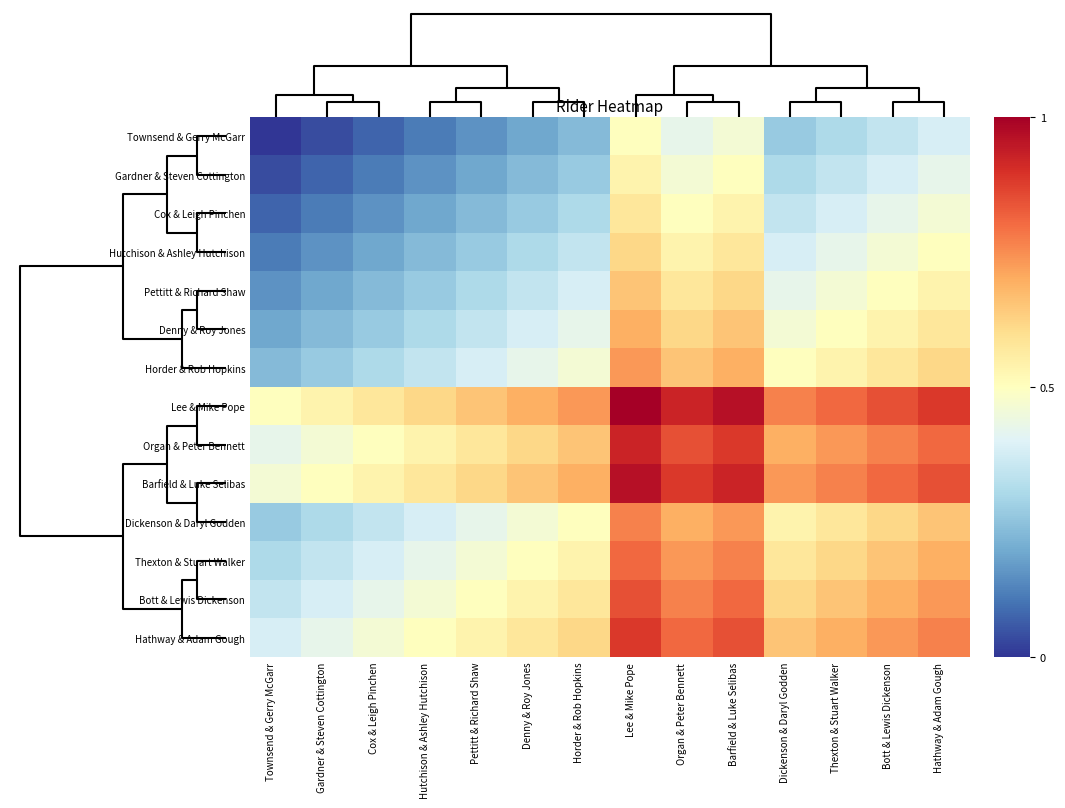

Reading left to right, what are all the values shown in this chart?

Townsend & Gerry McGarr: Townsend & Gerry McGarr=0.0	Gardner & Steven Cottington=0.0	Cox & Leigh Pinchen=0.1	Hutchison & Ashley Hutchison=0.1	Pettitt & Richard Shaw=0.2	Denny & Roy Jones=0.2	Horder & Rob Hopkins=0.2	Lee & Mike Pope=0.5	Organ & Peter Bennett=0.4	Barfield & Luke Selibas=0.5	Dickenson & Daryl Godden=0.3	Thexton & Stuart Walker=0.3	Bott & Lewis Dickenson=0.3	Hathway & Adam Gough=0.4
Gardner & Steven Cottington: Townsend & Gerry McGarr=0.0	Gardner & Steven Cottington=0.1	Cox & Leigh Pinchen=0.1	Hutchison & Ashley Hutchison=0.2	Pettitt & Richard Shaw=0.2	Denny & Roy Jones=0.2	Horder & Rob Hopkins=0.3	Lee & Mike Pope=0.5	Organ & Peter Bennett=0.5	Barfield & Luke Selibas=0.5	Dickenson & Daryl Godden=0.3	Thexton & Stuart Walker=0.3	Bott & Lewis Dickenson=0.4	Hathway & Adam Gough=0.4
Cox & Leigh Pinchen: Townsend & Gerry McGarr=0.1	Gardner & Steven Cottington=0.1	Cox & Leigh Pinchen=0.2	Hutchison & Ashley Hutchison=0.2	Pettitt & Richard Shaw=0.2	Denny & Roy Jones=0.3	Horder & Rob Hopkins=0.3	Lee & Mike Pope=0.6	Organ & Peter Bennett=0.5	Barfield & Luke Selibas=0.5	Dickenson & Daryl Godden=0.3	Thexton & Stuart Walker=0.4	Bott & Lewis Dickenson=0.4	Hathway & Adam Gough=0.5
Hutchison & Ashley Hutchison: Townsend & Gerry McGarr=0.1	Gardner & Steven Cottington=0.2	Cox & Leigh Pinchen=0.2	Hutchison & Ashley Hutchison=0.2	Pettitt & Richard Shaw=0.3	Denny & Roy Jones=0.3	Horder & Rob Hopkins=0.3	Lee & Mike Pope=0.6	Organ & Peter Bennett=0.5	Barfield & Luke Selibas=0.6	Dickenson & Daryl Godden=0.4	Thexton & Stuart Walker=0.4	Bott & Lewis Dickenson=0.5	Hathway & Adam Gough=0.5
Pettitt & Richard Shaw: Townsend & Gerry McGarr=0.2	Gardner & Steven Cottington=0.2	Cox & Leigh Pinchen=0.2	Hutchison & Ashley Hutchison=0.3	Pettitt & Richard Shaw=0.3	Denny & Roy Jones=0.3	Horder & Rob Hopkins=0.4	Lee & Mike Pope=0.7	Organ & Peter Bennett=0.6	Barfield & Luke Selibas=0.6	Dickenson & Daryl Godden=0.4	Thexton & Stuart Walker=0.5	Bott & Lewis Dickenson=0.5	Hathway & Adam Gough=0.5
Denny & Roy Jones: Townsend & Gerry McGarr=0.2	Gardner & Steven Cottington=0.2	Cox & Leigh Pinchen=0.3	Hutchison & Ashley Hutchison=0.3	Pettitt & Richard Shaw=0.3	Denny & Roy Jones=0.4	Horder & Rob Hopkins=0.4	Lee & Mike Pope=0.7	Organ & Peter Bennett=0.6	Barfield & Luke Selibas=0.7	Dickenson & Daryl Godden=0.5	Thexton & Stuart Walker=0.5	Bott & Lewis Dickenson=0.5	Hathway & Adam Gough=0.6
Horder & Rob Hopkins: Townsend & Gerry McGarr=0.2	Gardner & Steven Cottington=0.3	Cox & Leigh Pinchen=0.3	Hutchison & Ashley Hutchison=0.3	Pettitt & Richard Shaw=0.4	Denny & Roy Jones=0.4	Horder & Rob Hopkins=0.5	Lee & Mike Pope=0.7	Organ & Peter Bennett=0.7	Barfield & Luke Selibas=0.7	Dickenson & Daryl Godden=0.5	Thexton & Stuart Walker=0.5	Bott & Lewis Dickenson=0.6	Hathway & Adam Gough=0.6
Lee & Mike Pope: Townsend & Gerry McGarr=0.5	Gardner & Steven Cottington=0.5	Cox & Leigh Pinchen=0.6	Hutchison & Ashley Hutchison=0.6	Pettitt & Richard Shaw=0.7	Denny & Roy Jones=0.7	Horder & Rob Hopkins=0.7	Lee & Mike Pope=1.0	Organ & Peter Bennett=0.9	Barfield & Luke Selibas=1.0	Dickenson & Daryl Godden=0.8	Thexton & Stuart Walker=0.8	Bott & Lewis Dickenson=0.8	Hathway & Adam Gough=0.9
Organ & Peter Bennett: Townsend & Gerry McGarr=0.4	Gardner & Steven Cottington=0.5	Cox & Leigh Pinchen=0.5	Hutchison & Ashley Hutchison=0.5	Pettitt & Richard Shaw=0.6	Denny & Roy Jones=0.6	Horder & Rob Hopkins=0.7	Lee & Mike Pope=0.9	Organ & Peter Bennett=0.8	Barfield & Luke Selibas=0.9	Dickenson & Daryl Godden=0.7	Thexton & Stuart Walker=0.7	Bott & Lewis Dickenson=0.8	Hathway & Adam Gough=0.8
Barfield & Luke Selibas: Townsend & Gerry McGarr=0.5	Gardner & Steven Cottington=0.5	Cox & Leigh Pinchen=0.5	Hutchison & Ashley Hutchison=0.6	Pettitt & Richard Shaw=0.6	Denny & Roy Jones=0.7	Horder & Rob Hopkins=0.7	Lee & Mike Pope=1.0	Organ & Peter Bennett=0.9	Barfield & Luke Selibas=0.9	Dickenson & Daryl Godden=0.7	Thexton & Stuart Walker=0.8	Bott & Lewis Dickenson=0.8	Hathway & Adam Gough=0.8
Dickenson & Daryl Godden: Townsend & Gerry McGarr=0.3	Gardner & Steven Cottington=0.3	Cox & Leigh Pinchen=0.3	Hutchison & Ashley Hutchison=0.4	Pettitt & Richard Shaw=0.4	Denny & Roy Jones=0.5	Horder & Rob Hopkins=0.5	Lee & Mike Pope=0.8	Organ & Peter Bennett=0.7	Barfield & Luke Selibas=0.7	Dickenson & Daryl Godden=0.5	Thexton & Stuart Walker=0.6	Bott & Lewis Dickenson=0.6	Hathway & Adam Gough=0.7
Thexton & Stuart Walker: Townsend & Gerry McGarr=0.3	Gardner & Steven Cottington=0.3	Cox & Leigh Pinchen=0.4	Hutchison & Ashley Hutchison=0.4	Pettitt & Richard Shaw=0.5	Denny & Roy Jones=0.5	Horder & Rob Hopkins=0.5	Lee & Mike Pope=0.8	Organ & Peter Bennett=0.7	Barfield & Luke Selibas=0.8	Dickenson & Daryl Godden=0.6	Thexton & Stuart Walker=0.6	Bott & Lewis Dickenson=0.7	Hathway & Adam Gough=0.7
Bott & Lewis Dickenson: Townsend & Gerry McGarr=0.3	Gardner & Steven Cottington=0.4	Cox & Leigh Pinchen=0.4	Hutchison & Ashley Hutchison=0.5	Pettitt & Richard Shaw=0.5	Denny & Roy Jones=0.5	Horder & Rob Hopkins=0.6	Lee & Mike Pope=0.8	Organ & Peter Bennett=0.8	Barfield & Luke Selibas=0.8	Dickenson & Daryl Godden=0.6	Thexton & Stuart Walker=0.7	Bott & Lewis Dickenson=0.7	Hathway & Adam Gough=0.7
Hathway & Adam Gough: Townsend & Gerry McGarr=0.4	Gardner & Steven Cottington=0.4	Cox & Leigh Pinchen=0.5	Hutchison & Ashley Hutchison=0.5	Pettitt & Richard Shaw=0.5	Denny & Roy Jones=0.6	Horder & Rob Hopkins=0.6	Lee & Mike Pope=0.9	Organ & Peter Bennett=0.8	Barfield & Luke Selibas=0.8	Dickenson & Daryl Godden=0.7	Thexton & Stuart Walker=0.7	Bott & Lewis Dickenson=0.7	Hathway & Adam Gough=0.8